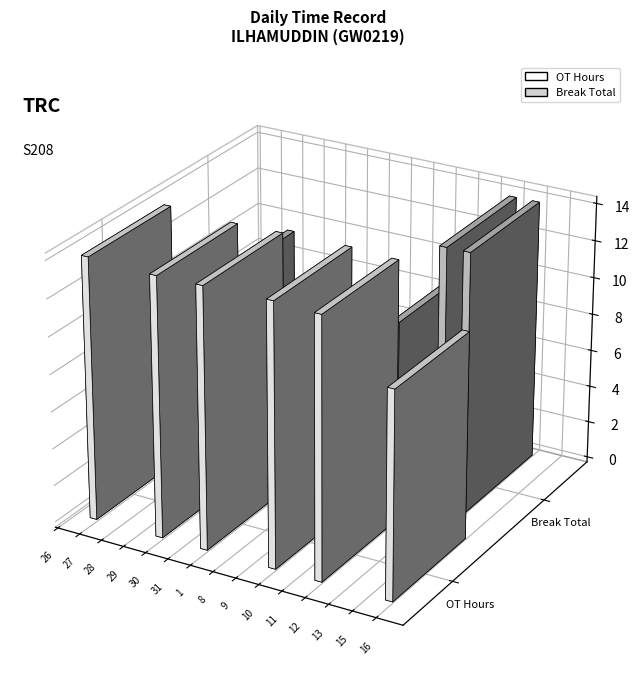

What is the label of the 14th bar from the left?

15